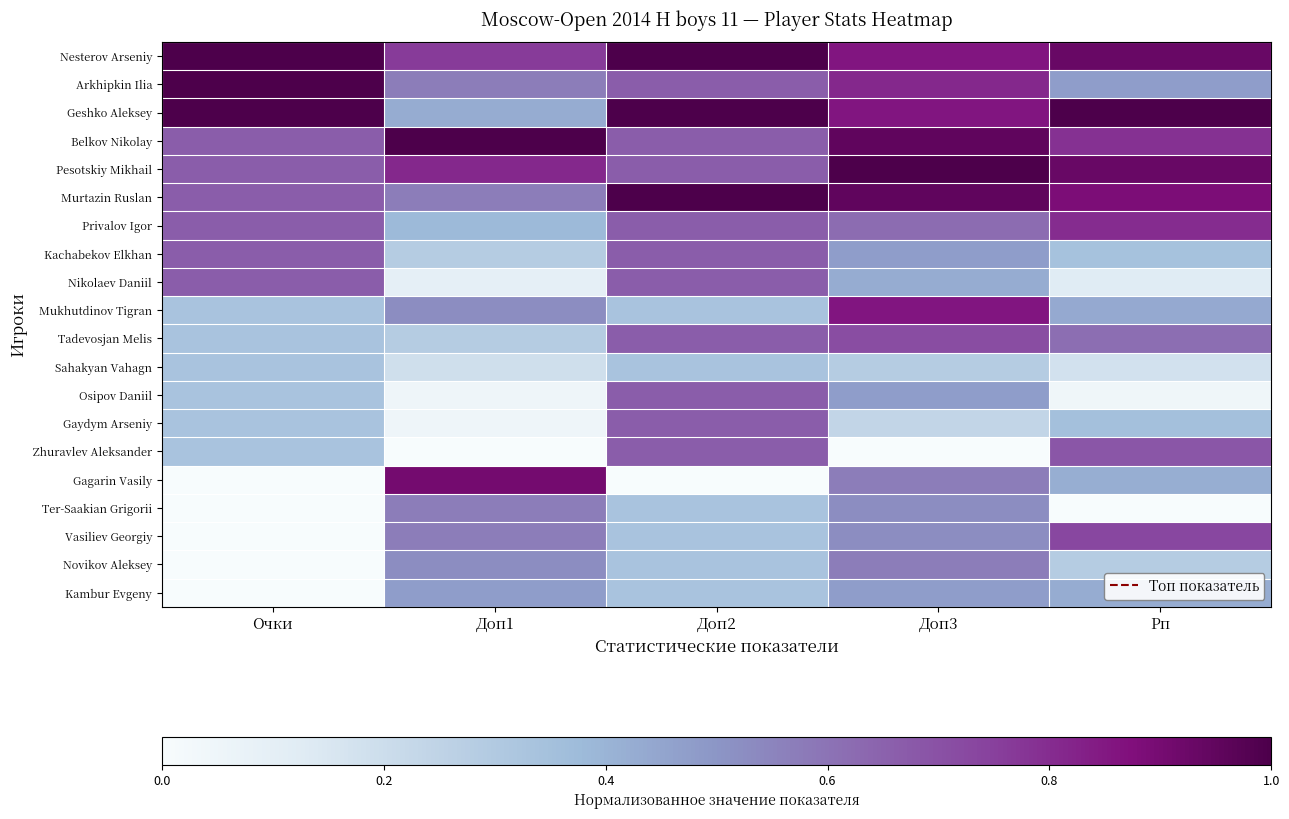

Rank the series by their maximum value, from highest to lowest.

Nesterov Arseniy, Arkhipkin Ilia, Geshko Aleksey, Belkov Nikolay, Pesotskiy Mikhail, Murtazin Ruslan, Gagarin Vasily, Mukhutdinov Tigran, Privalov Igor, Vasiliev Georgiy, Tadevosjan Melis, Zhuravlev Aleksander, Kachabekov Elkhan, Nikolaev Daniil, Osipov Daniil, Gaydym Arseniy, Ter-Saakian Grigorii, Novikov Aleksey, Kambur Evgeny, Sahakyan Vahagn